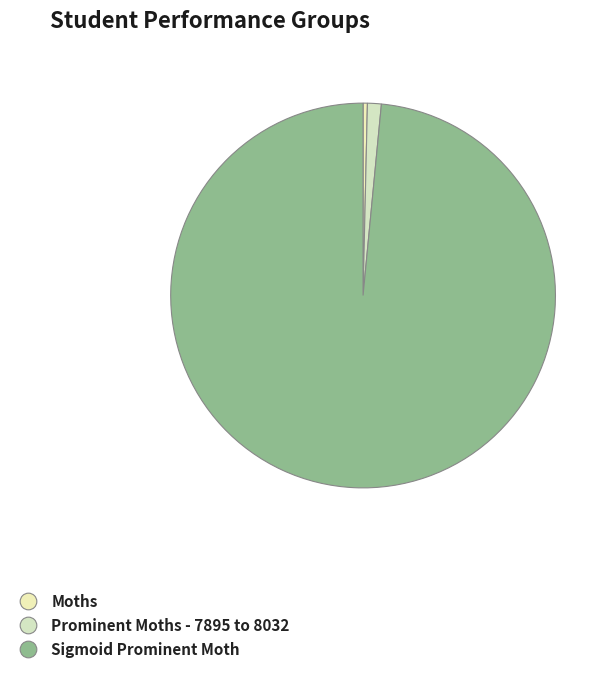

Is it true that Prominent Moths - 7895 to 8032 is 11% of the pie?

False